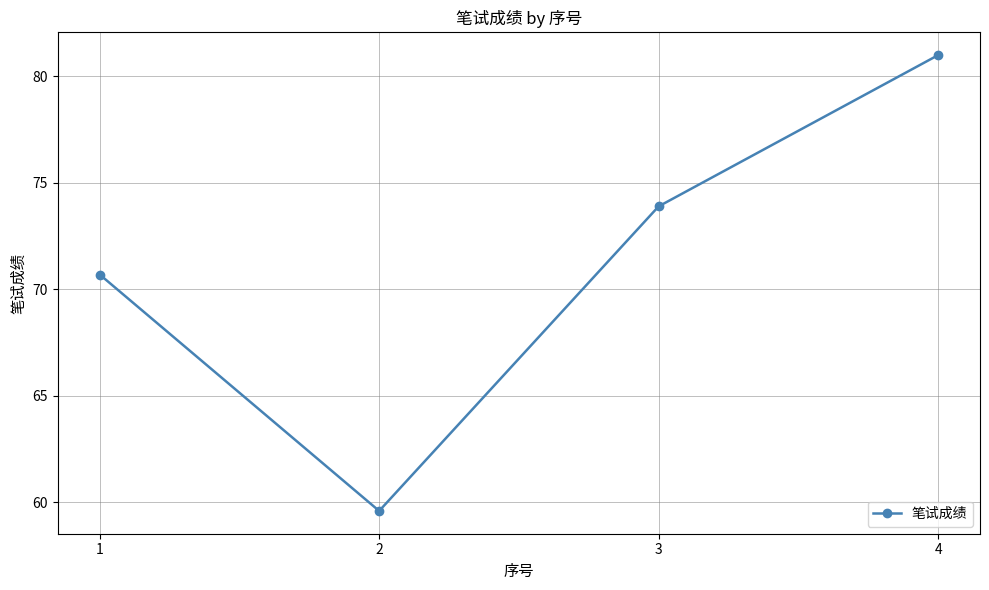

What is the difference between the maximum and minimum values?

21.4